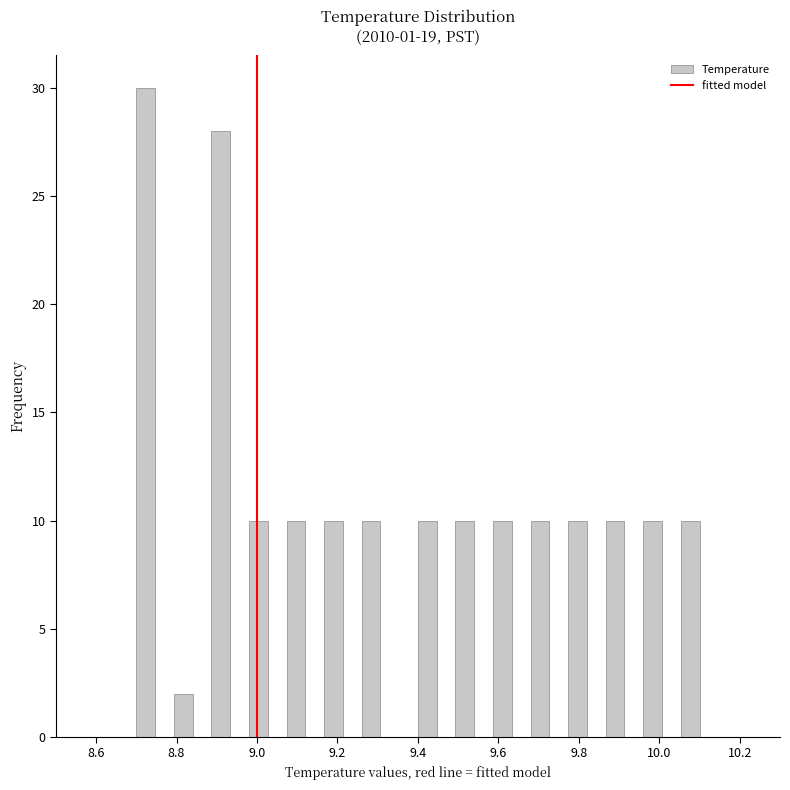

Read against the x-axis, roughly where is the centre of the tallest bar?

8.72